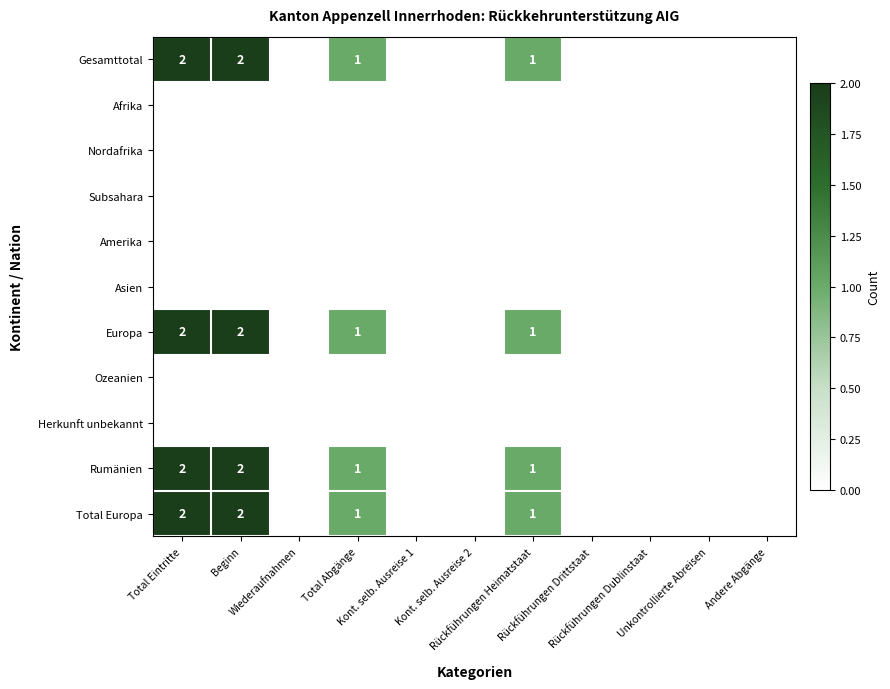

At which category does the chart reach its minimum across all series?

Wiederaufnahmen